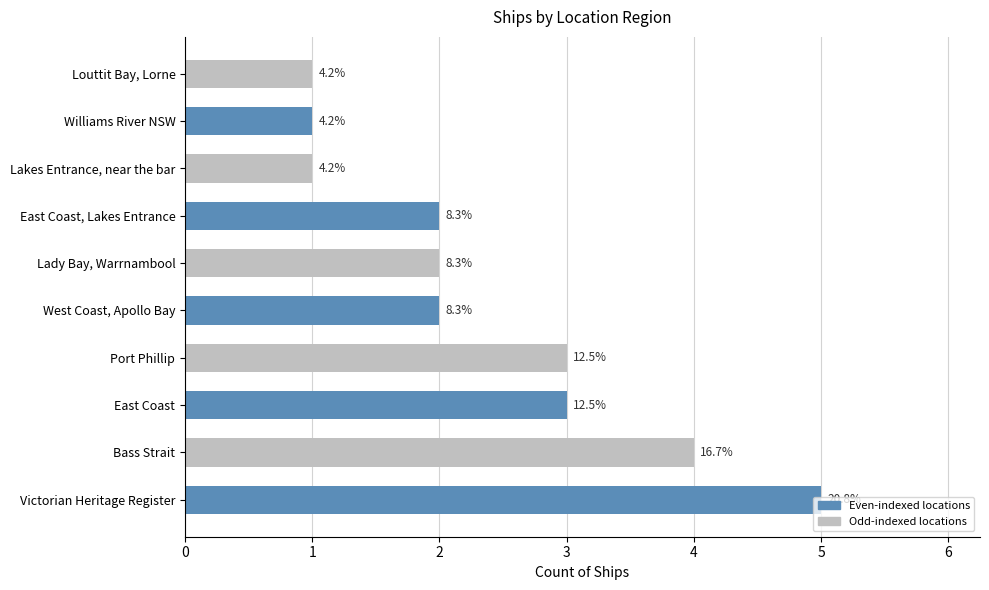

How many values are between 1 and 3?

8